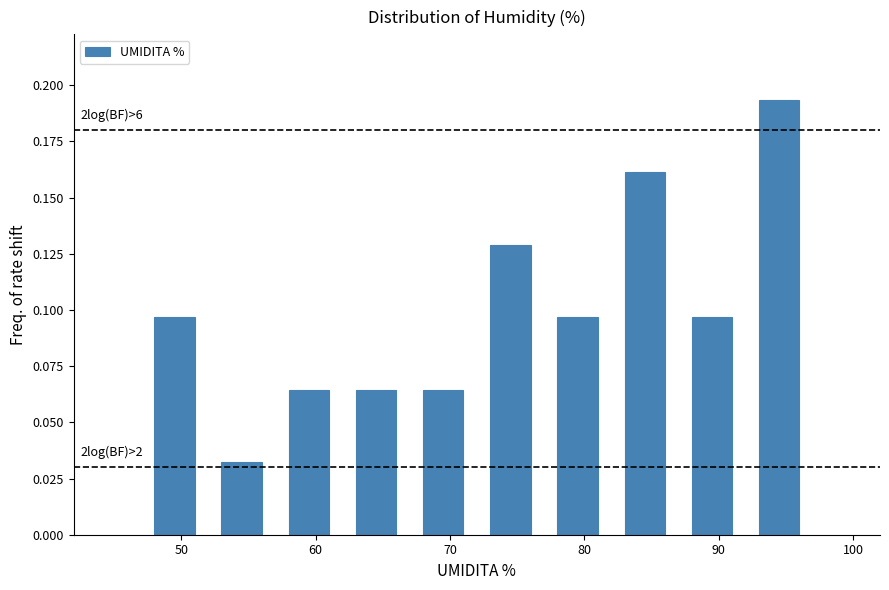

Which range on the x-axis has the tallest bar?

92 to 97